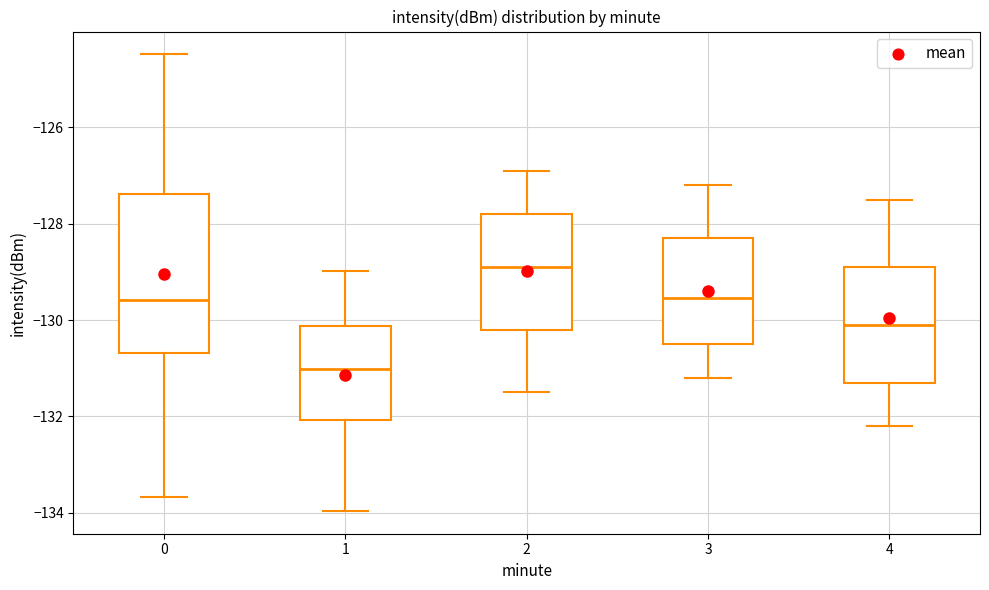

Where does the median line of the box at x = 3 sit on the y-axis? The values are not printed on the chart, so give them approximately, as read against the axis.

-129.6